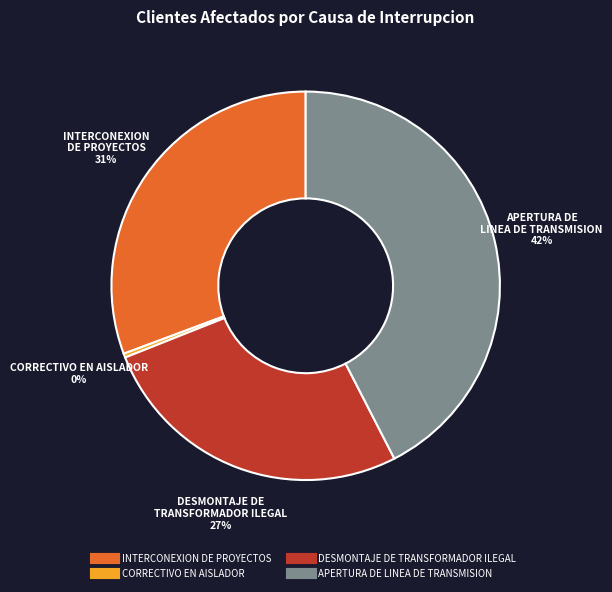

How many slices are in this pie chart?

4